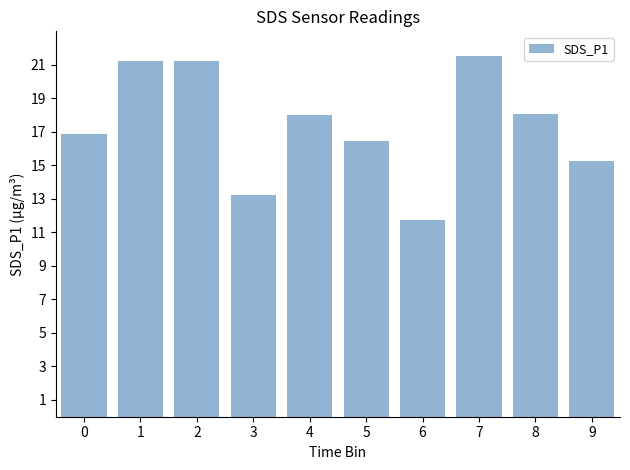

True or false: the data shows 10.2 at 0.

False